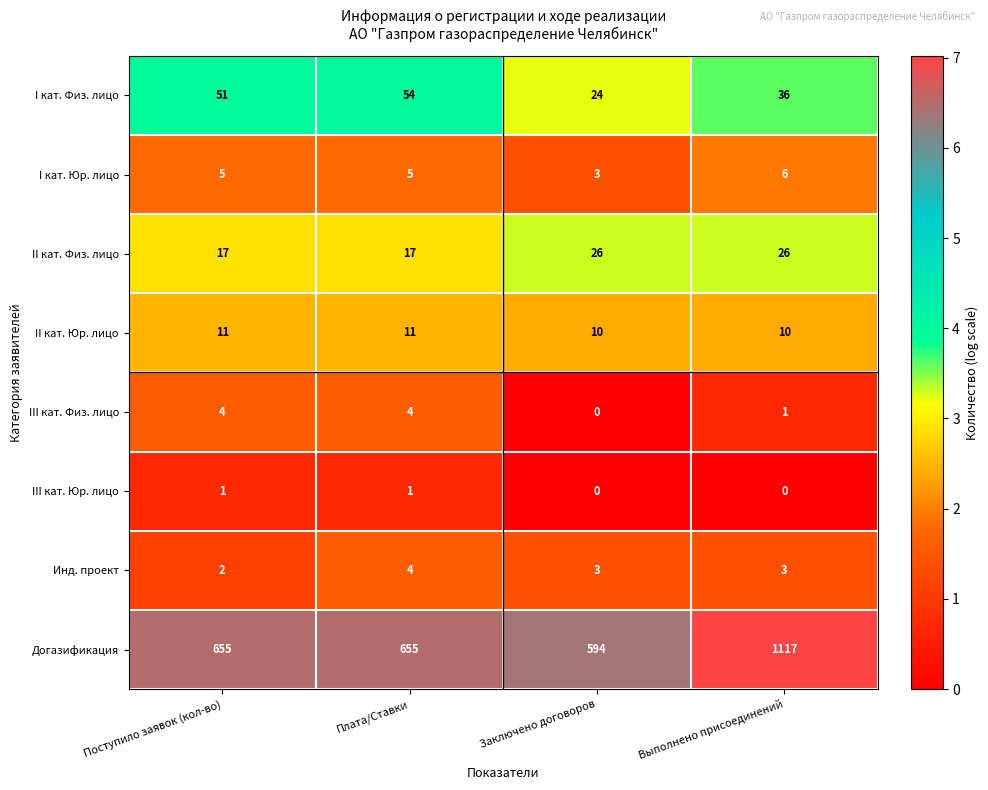

Is the value of I кат. Физ. лицо at Заключено договоров greater than the value of I кат. Юр. лицо at Плата/Ставки?

Yes